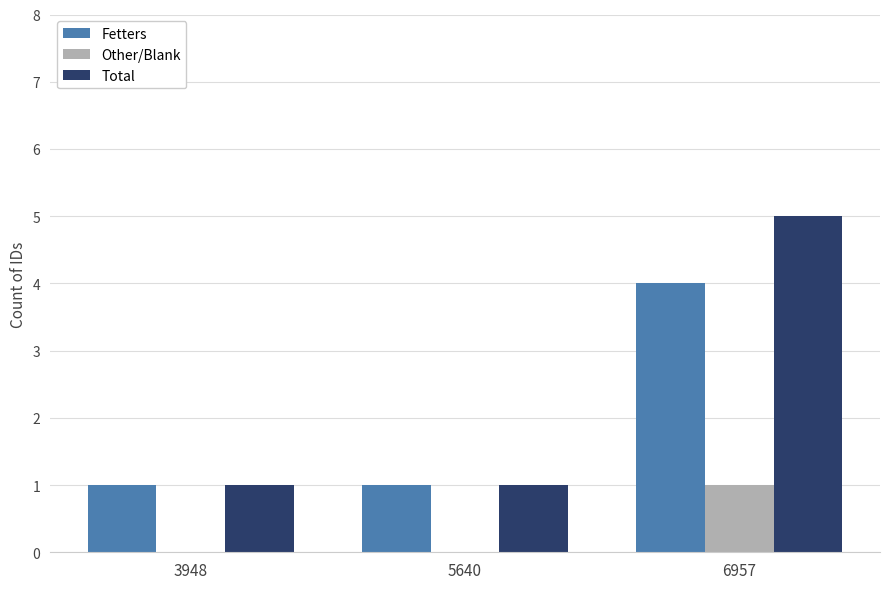

At which label does Fetters reach its peak?

6957